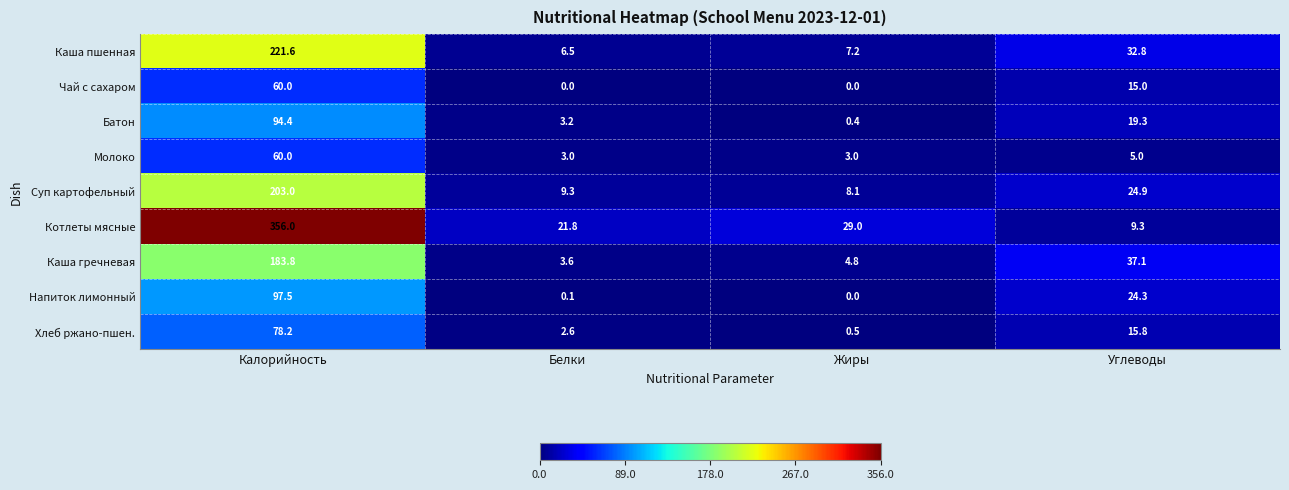

Is the value of Чай с сахаром at Жиры greater than the value of Каша пшенная at Жиры?

No